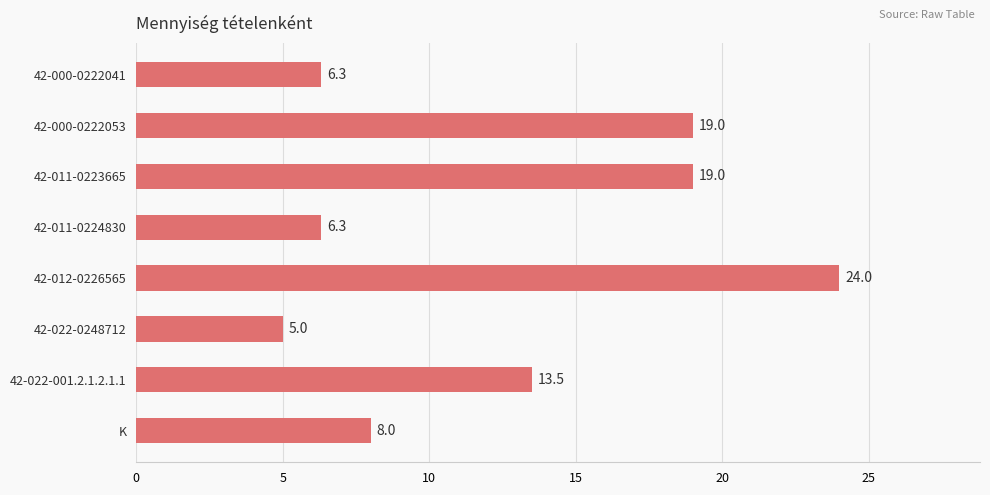

What is the difference between the maximum and minimum values?

19.0